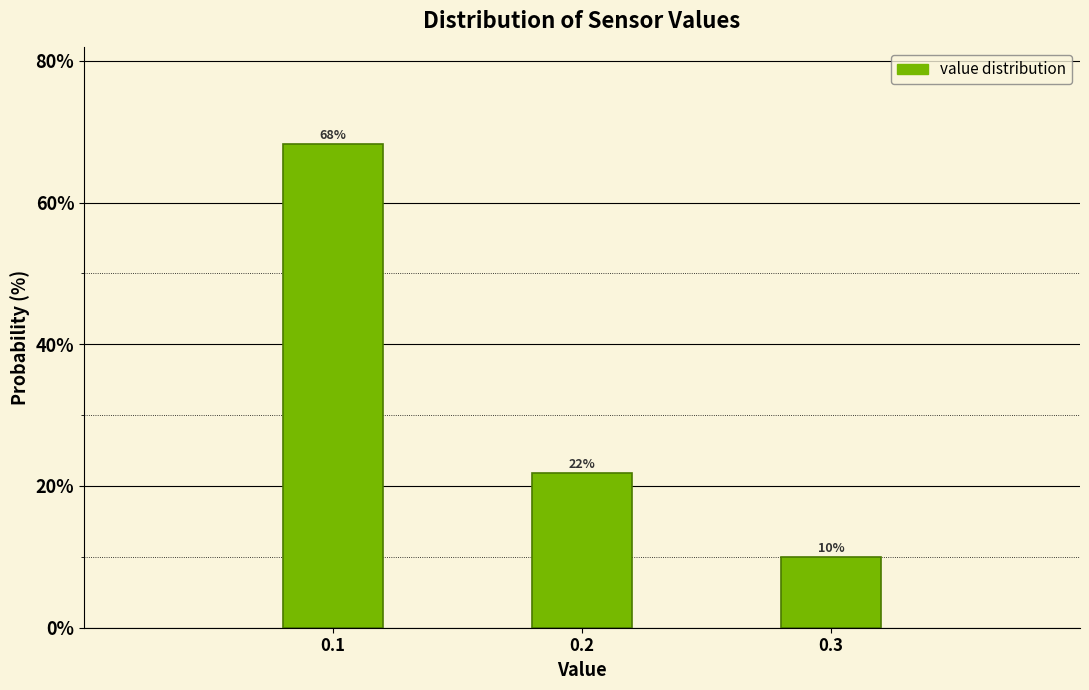

Which category has the lowest value across all series?

0.3